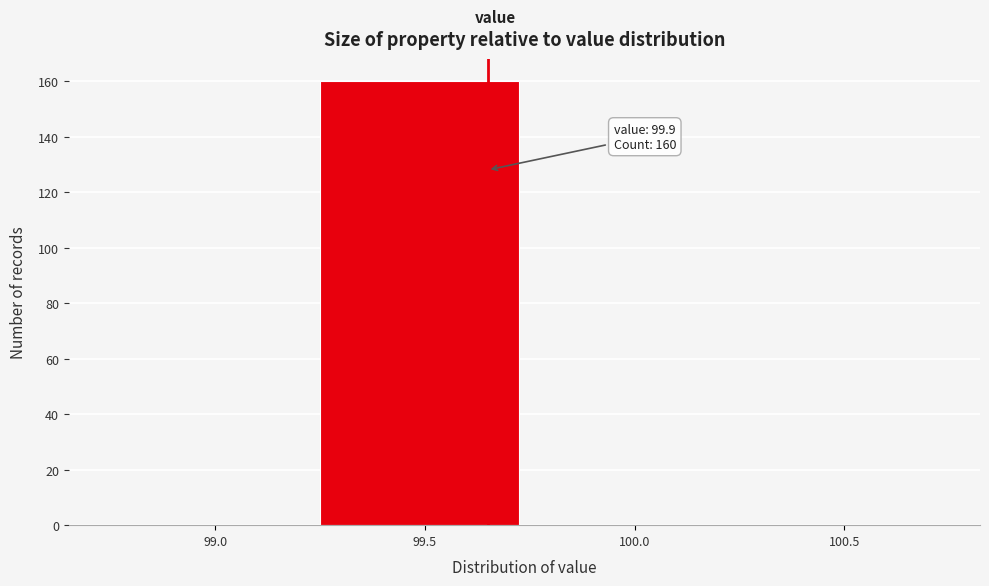

Reading right to left, what are all the values shown in this chart?

100.5=0	100.0=0	99.5=160	99.0=0